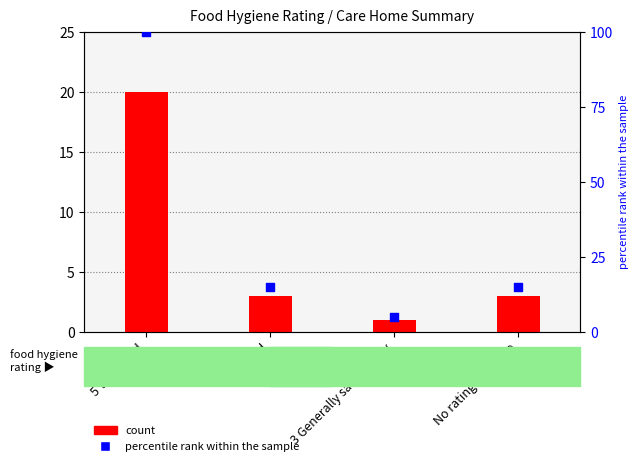

Which series contains the lowest Y value?

count